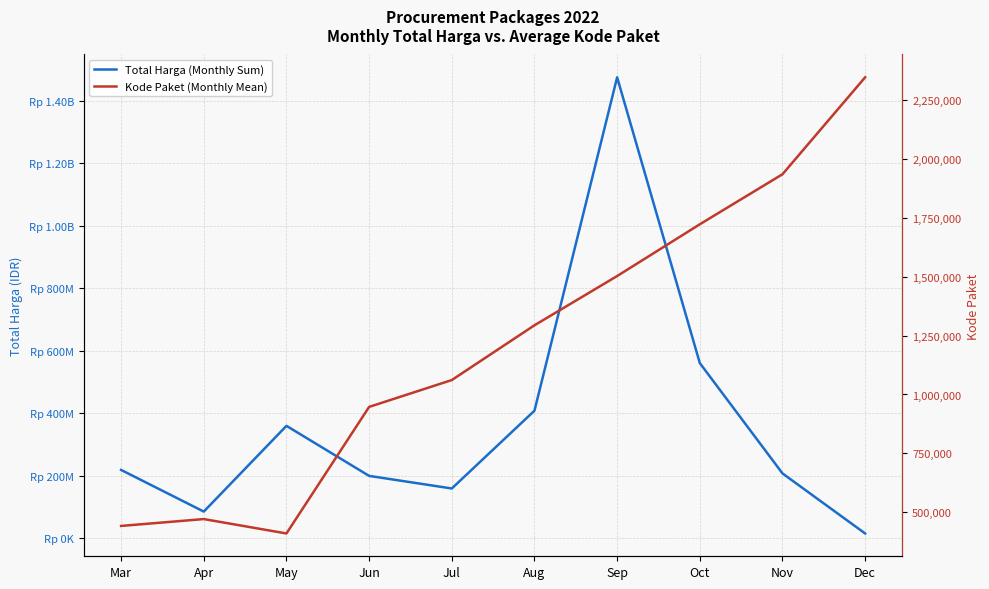

What is the minimum value shown in the chart?

409855